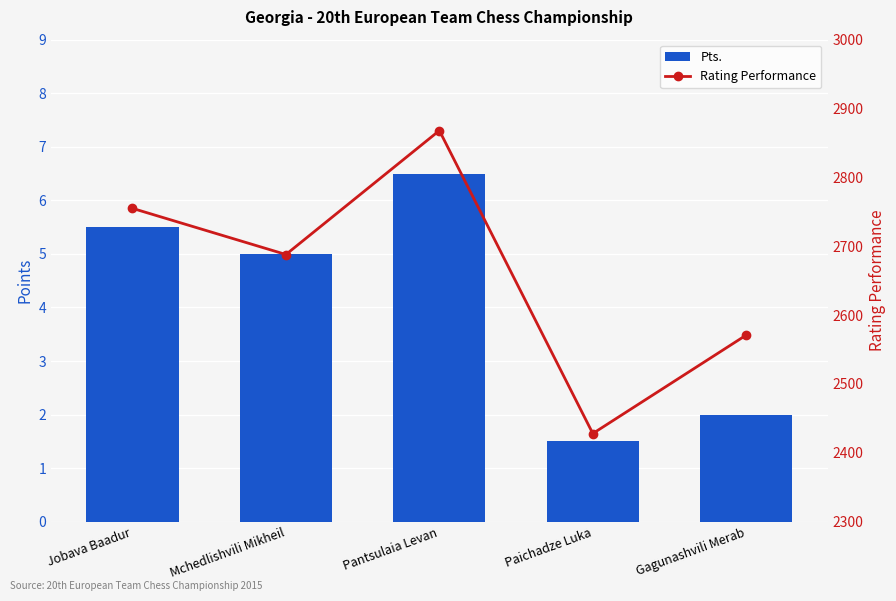

How many distinct data groups are displayed?

2